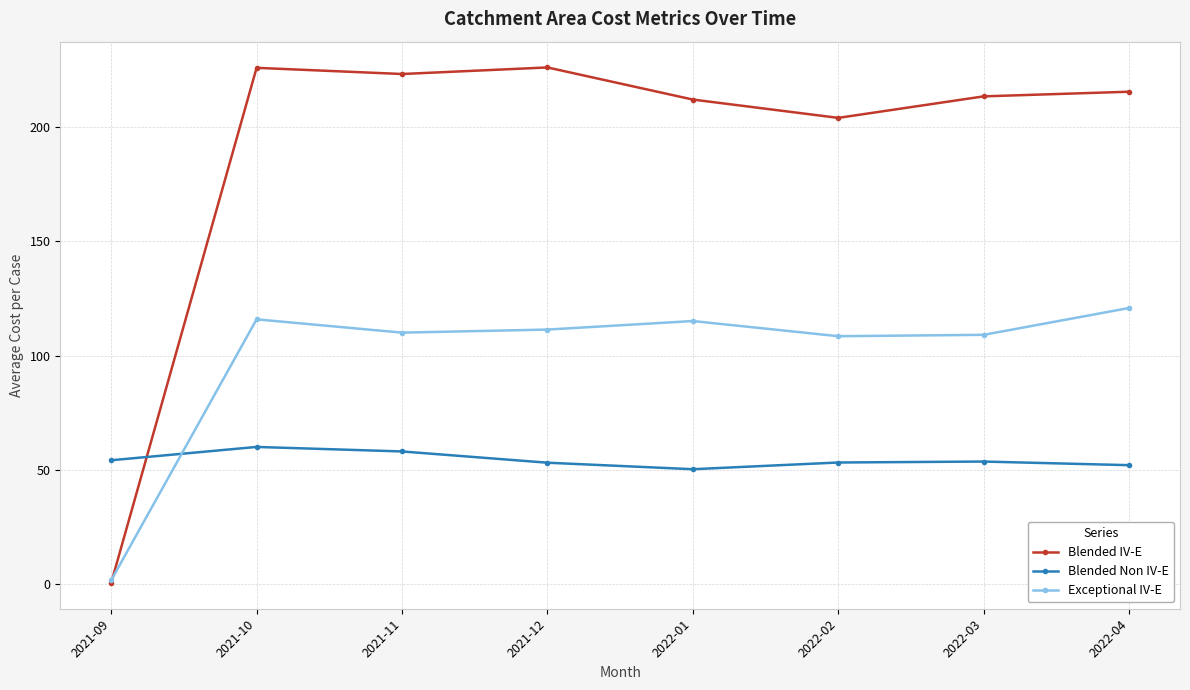

What is the average value of the Blended Non IV-E series?

54.4